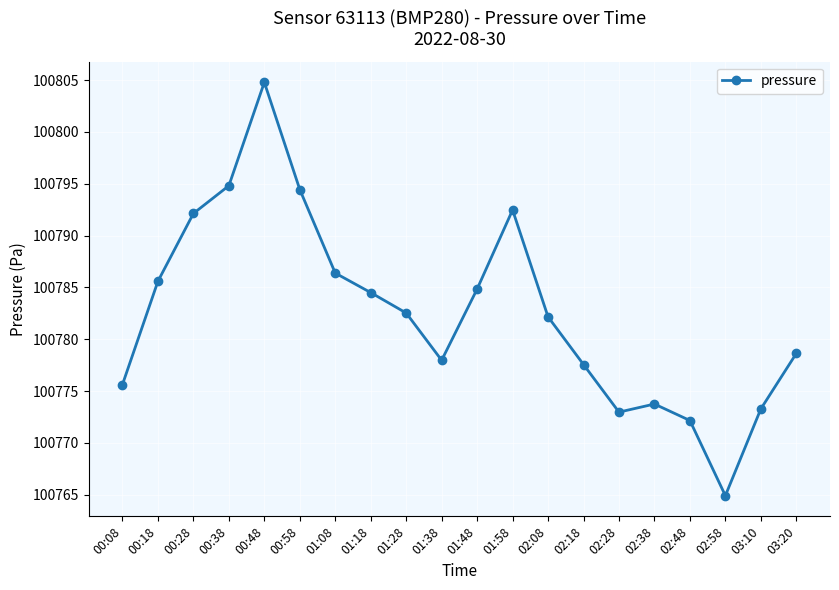

Which category has the highest value across all series?

00:48